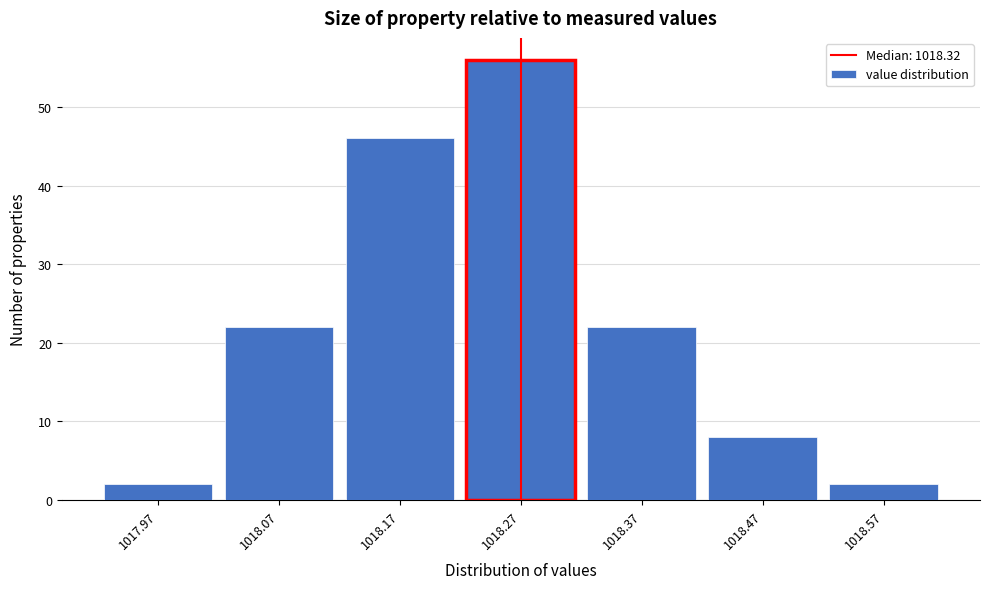

Reading right to left, transcribe all the data shown in this chart.

2	8	22	56	46	22	2